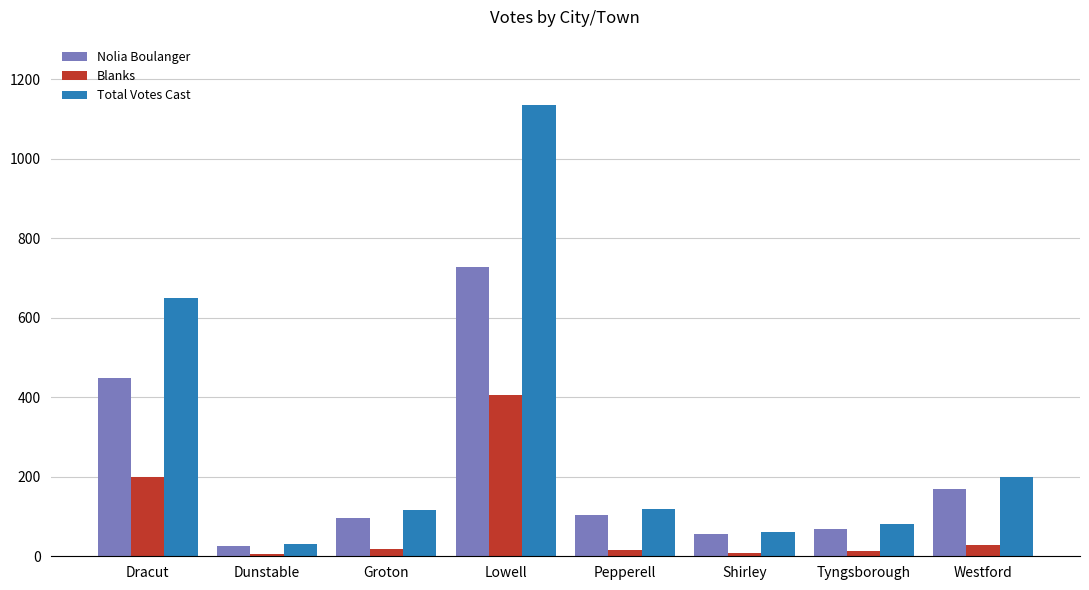

What is the maximum value shown in the chart?

1135